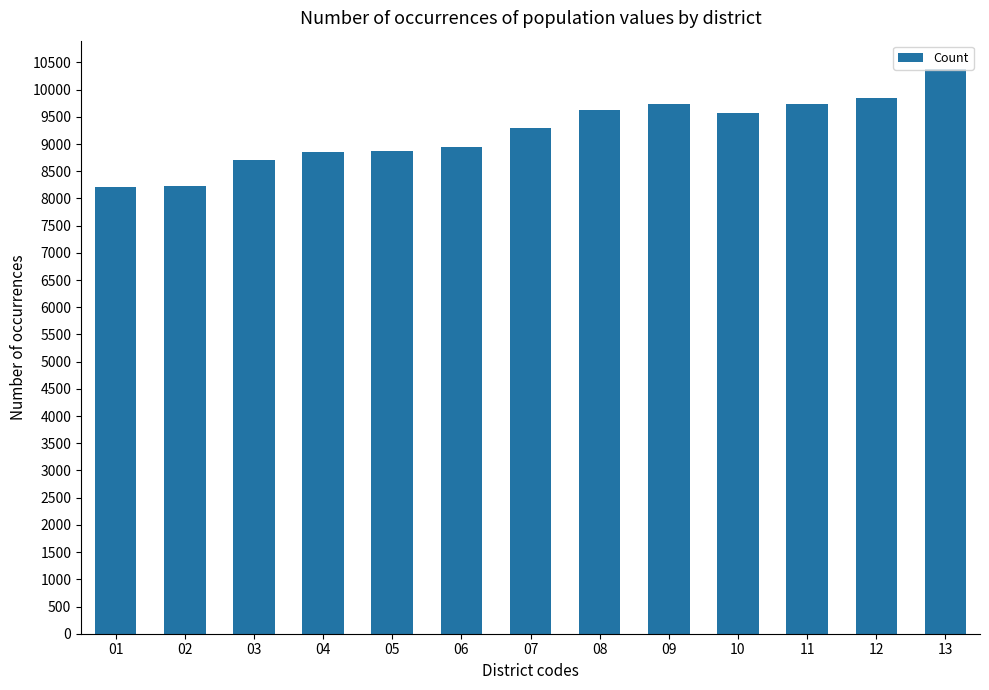

What is the change in value from 05 to 06?

+72